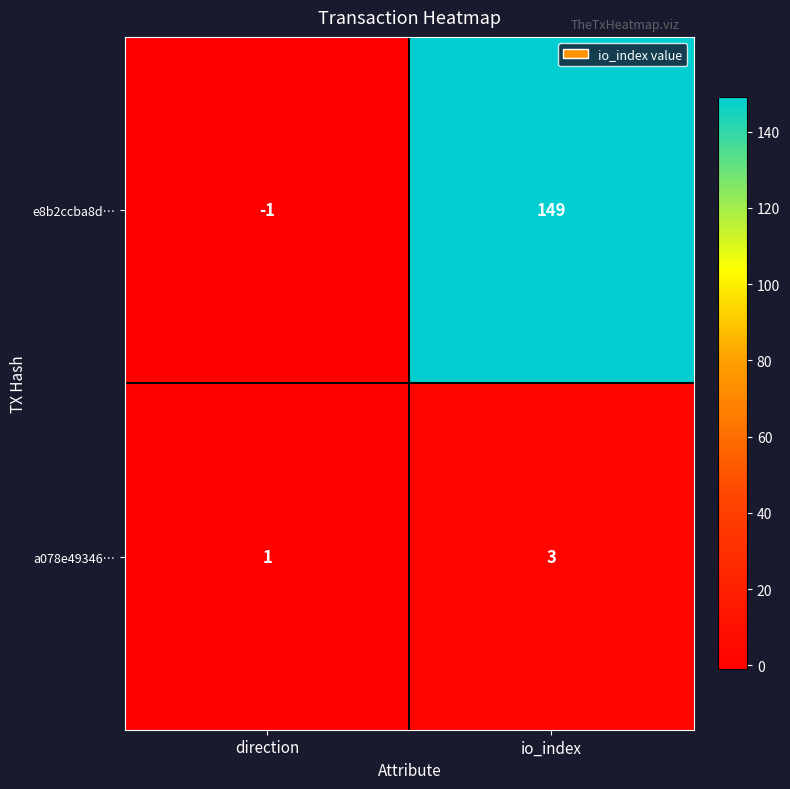

Which series has the widest spread of values?

e8b2ccba8d…